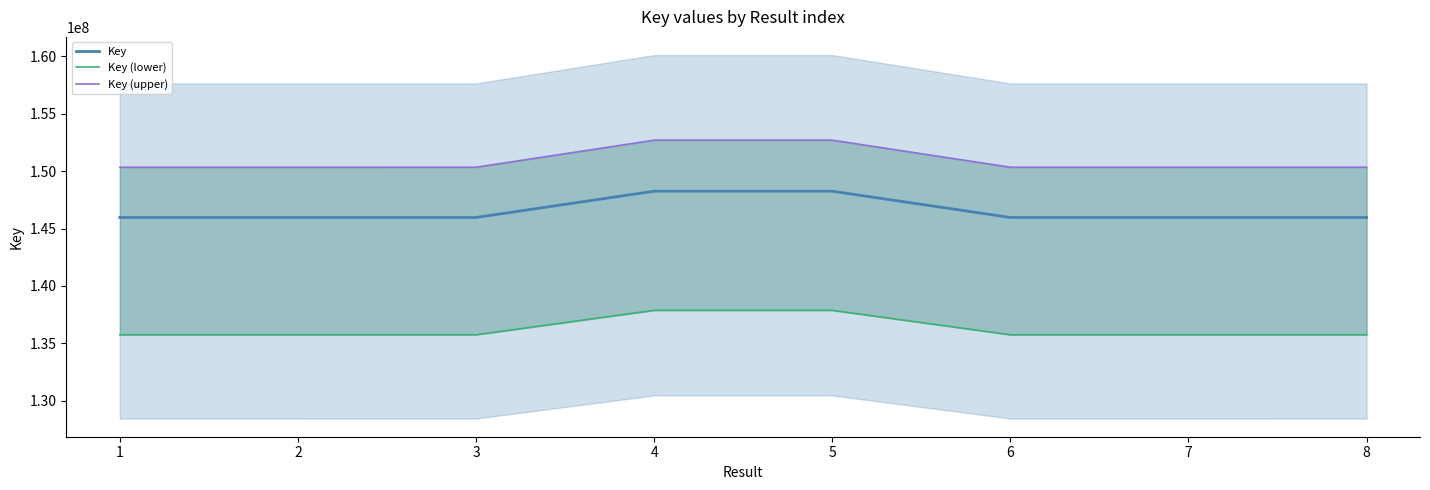

Which series changed the most between 4 and 5?

Key (upper)